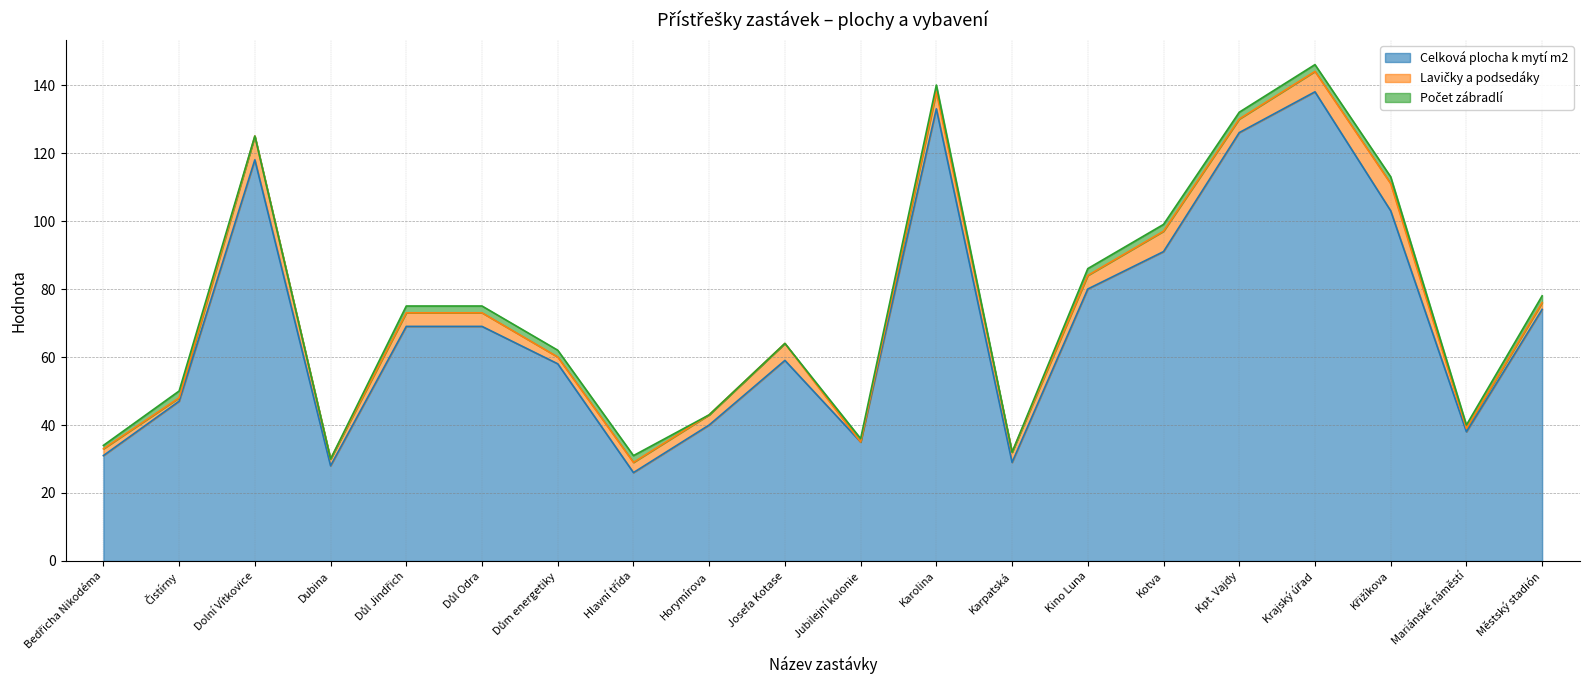

Which has a higher value, Karolina or Hlavní třída?

Karolina